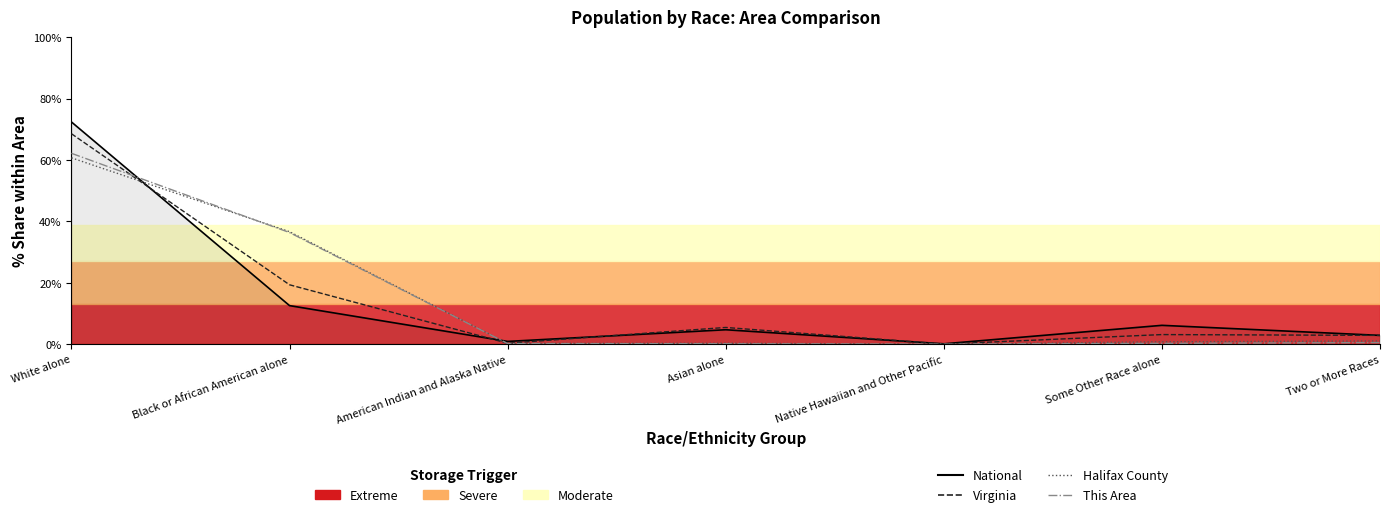

Between which two adjacent categories do Virginia and Halifax County first intersect?

White alone and Black or African American alone